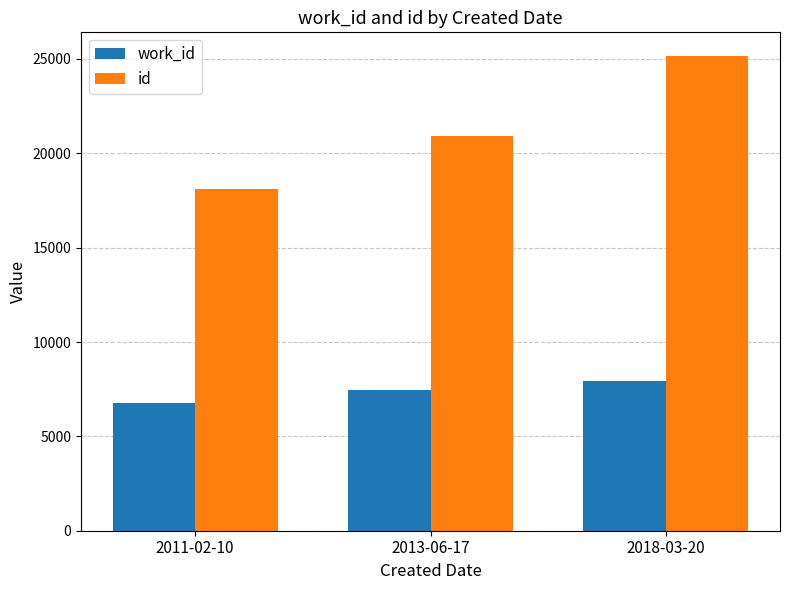

What is the highest value of the id series?

25155